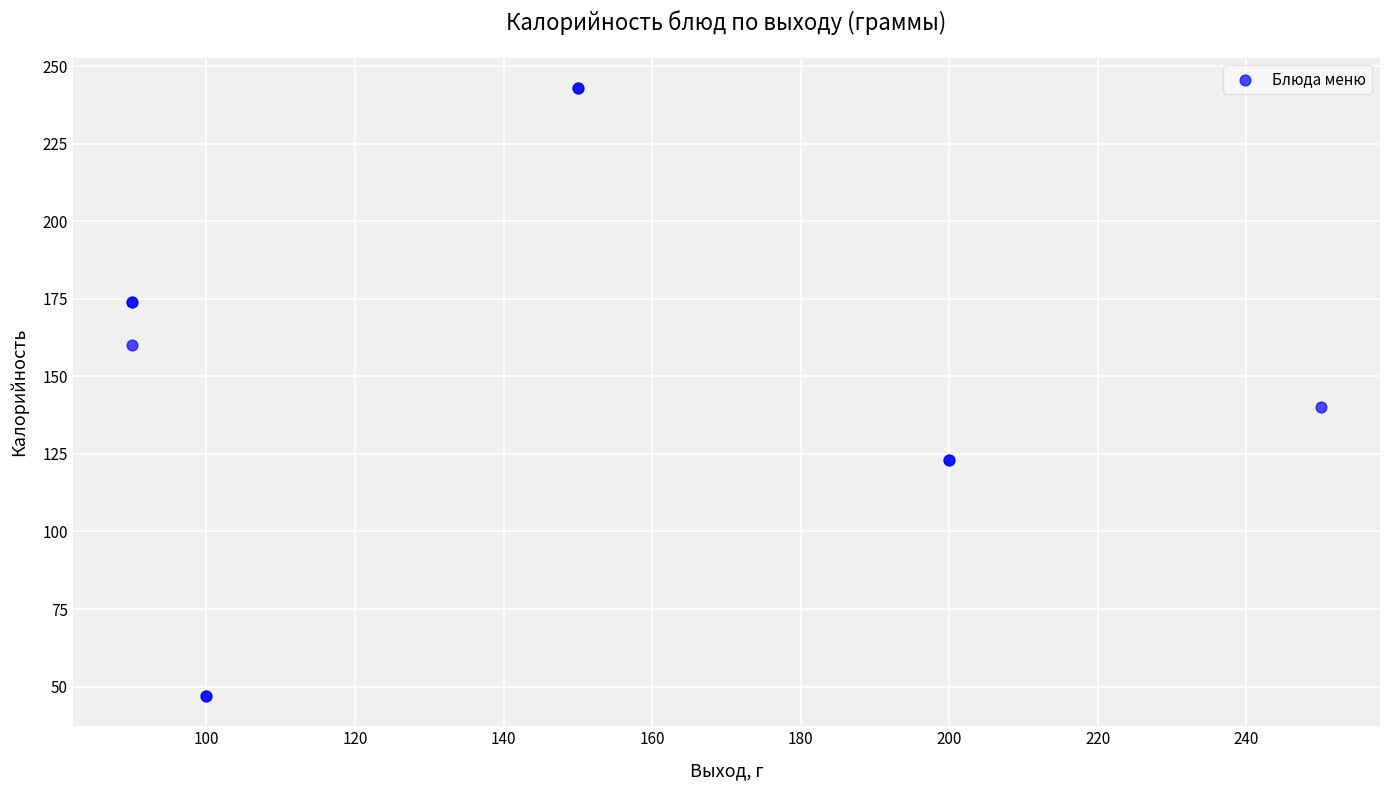

What Y value in the scatter plot is closest to 145?

140